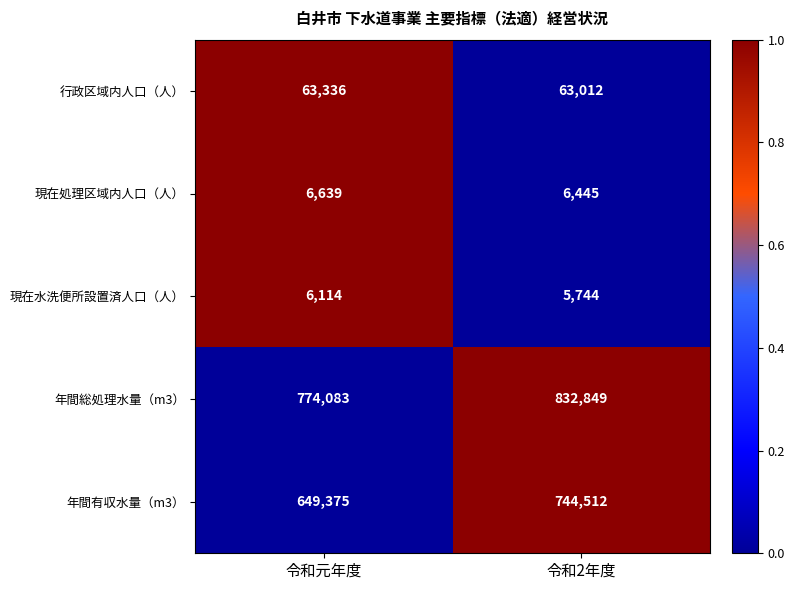

Reading left to right, extract all data points from this chart.

行政区域内人口（人）: 63336	63012
現在処理区域内人口（人）: 6639	6445
現在水洗便所設置済人口（人）: 6114	5744
年間総処理水量（m3）: 774083	832849
年間有収水量（m3）: 649375	744512